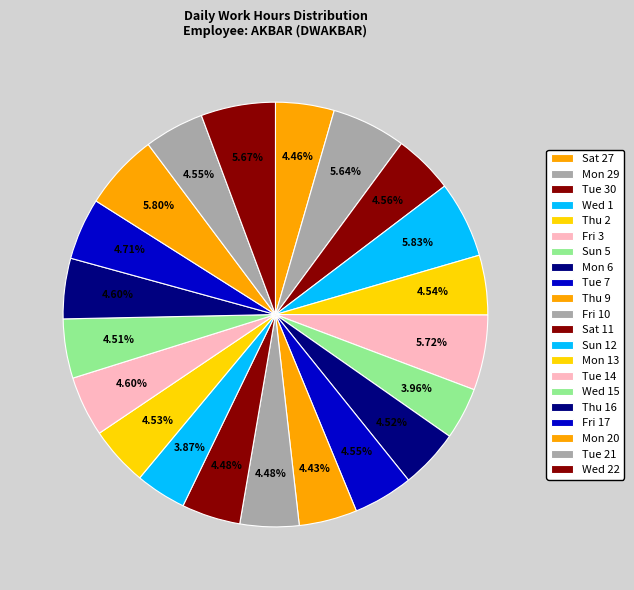

How many slices are in this pie chart?

21